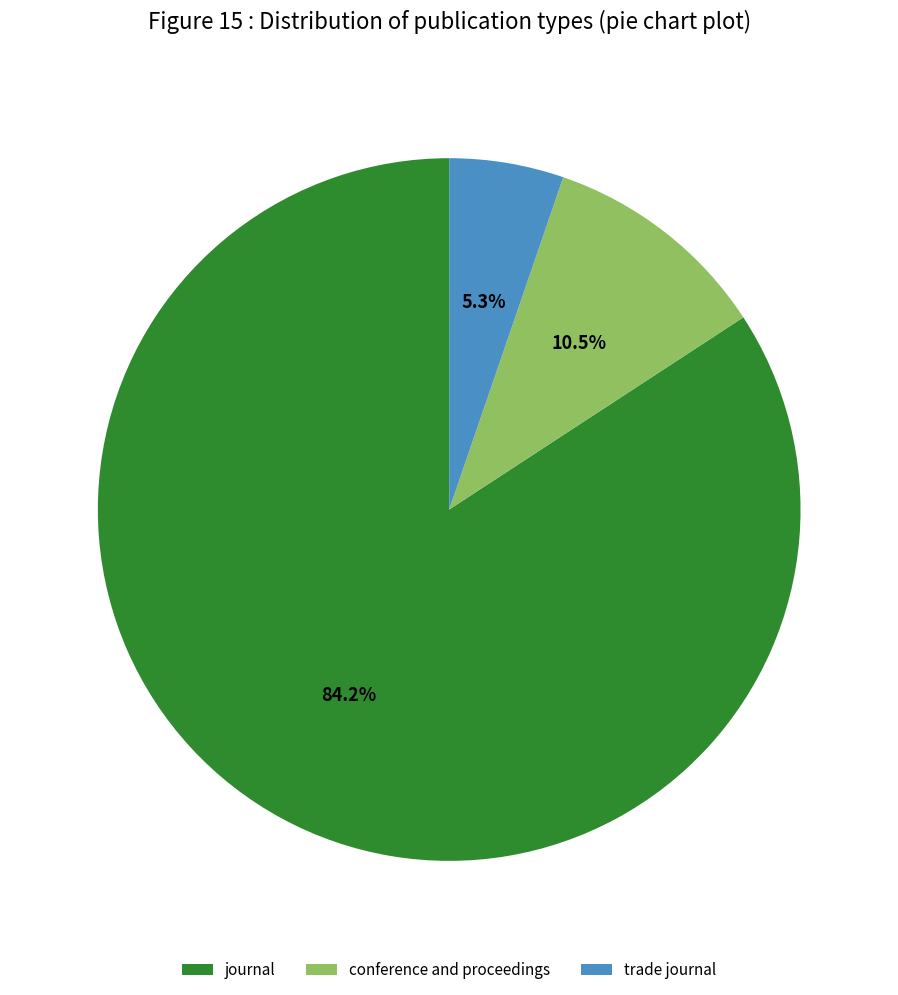

What is the ratio of the value at trade journal to the value at journal?

0.1